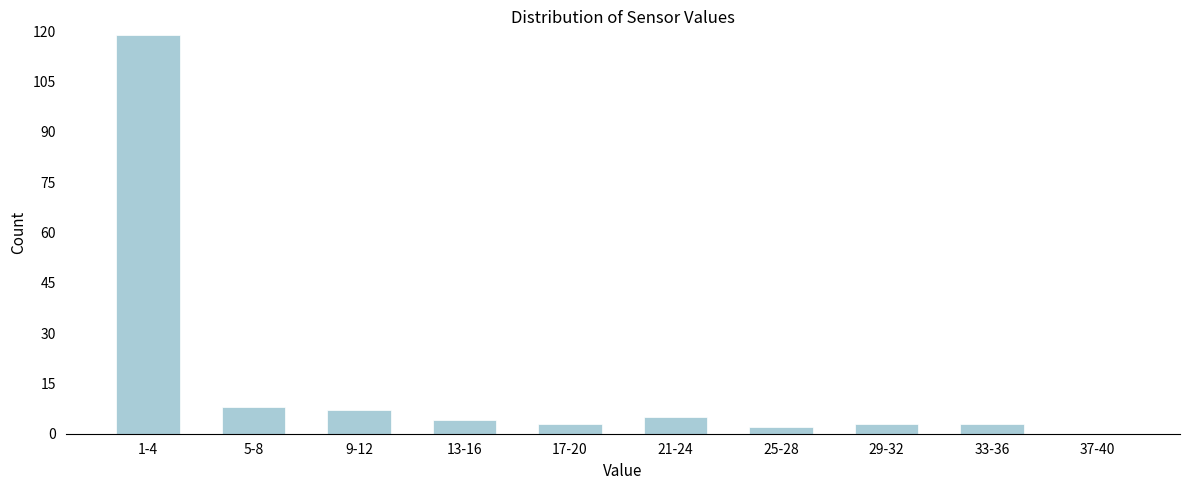

Reading left to right, extract all data points from this chart.

1-4=119	5-8=8	9-12=7	13-16=4	17-20=3	21-24=5	25-28=2	29-32=3	33-36=3	37-40=0